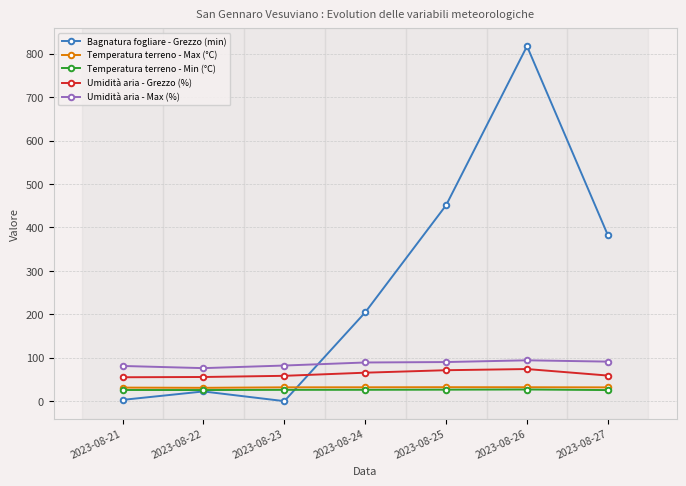

At which category is the sum across all series the highest?

2023-08-26